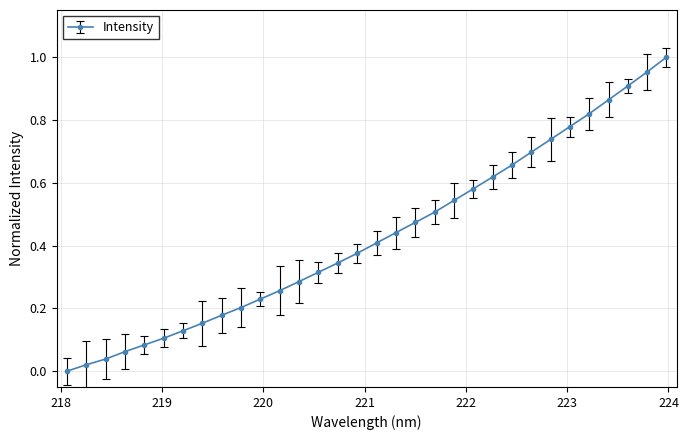

Does the chart have visible grid lines?

Yes